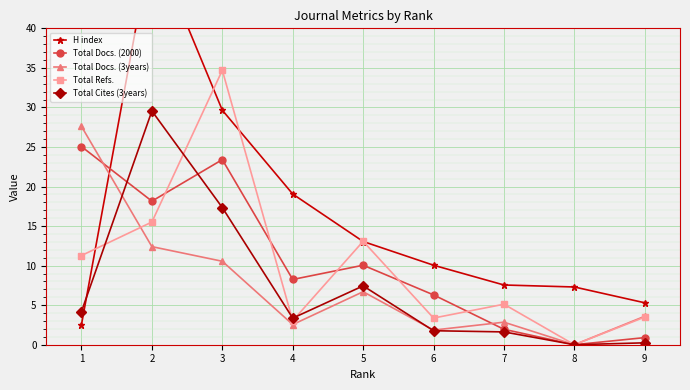

What is the difference between the maximum and minimum values in the Total Refs. series?

34.7